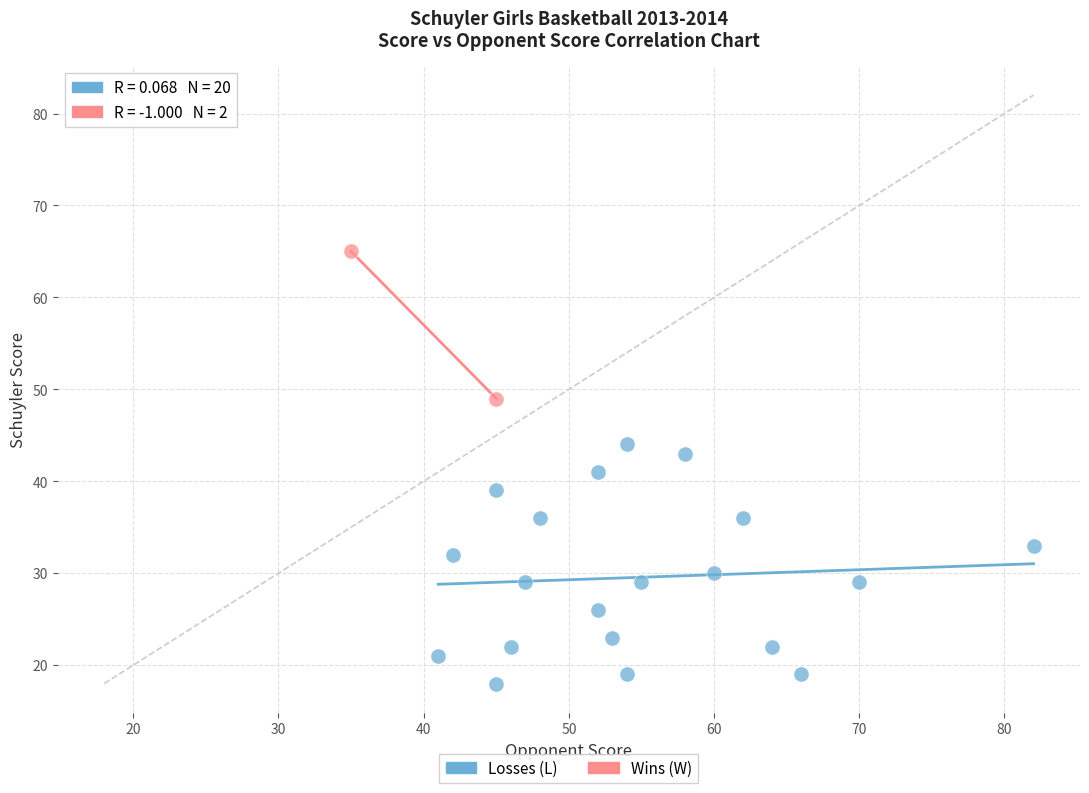

What are all the series names shown in the legend?

Losses (L), Wins (W)